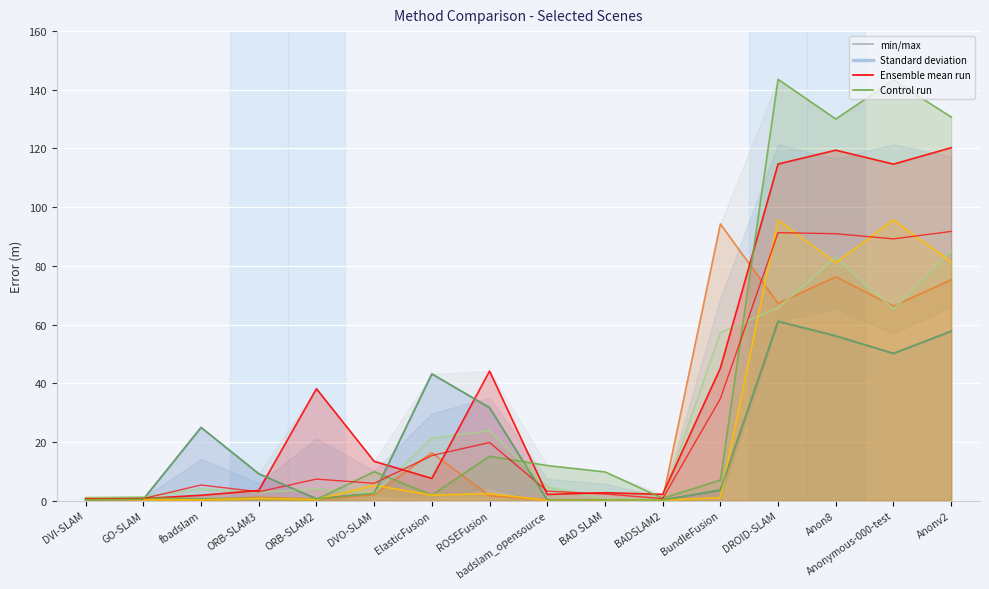

Between ORB-SLAM3 and fbadslam, which is larger?

fbadslam